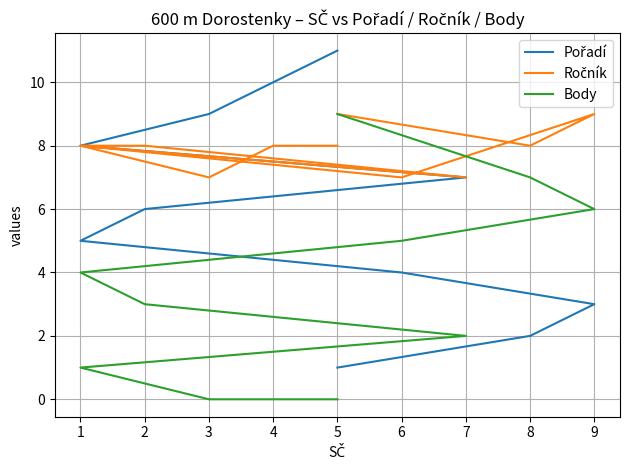

Count the number of categories in the chart.

11